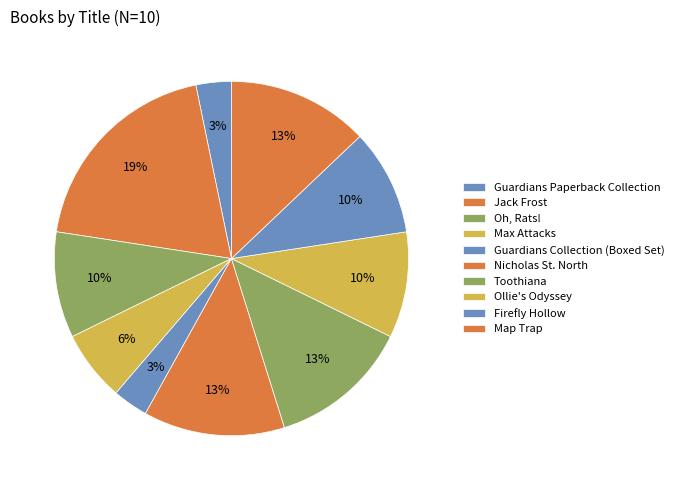

To the nearest percent, what is the average slice percentage?

10%